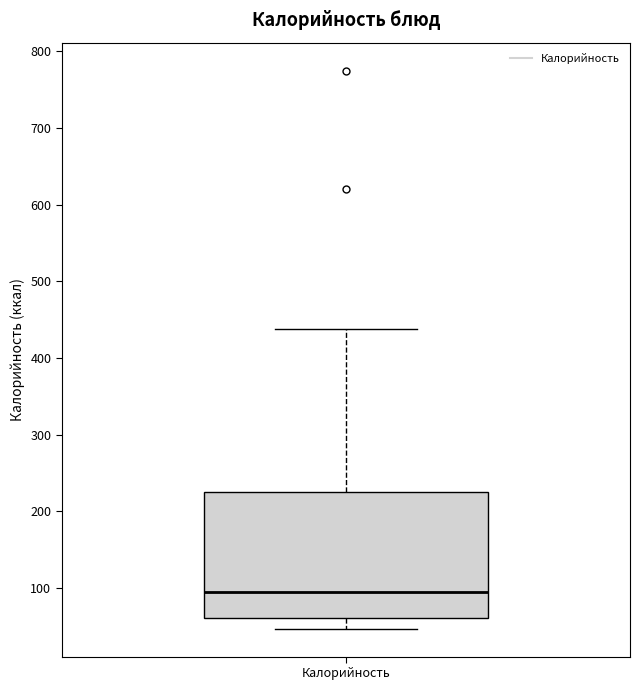

Read this box plot against the y-axis: the position of the median line, the range covered by the box, and the ends of both whiskers. The values are not printed on the chart, so give them approximately, as read against the axis.

median 90, box 60 to 230, whiskers 50 to 440